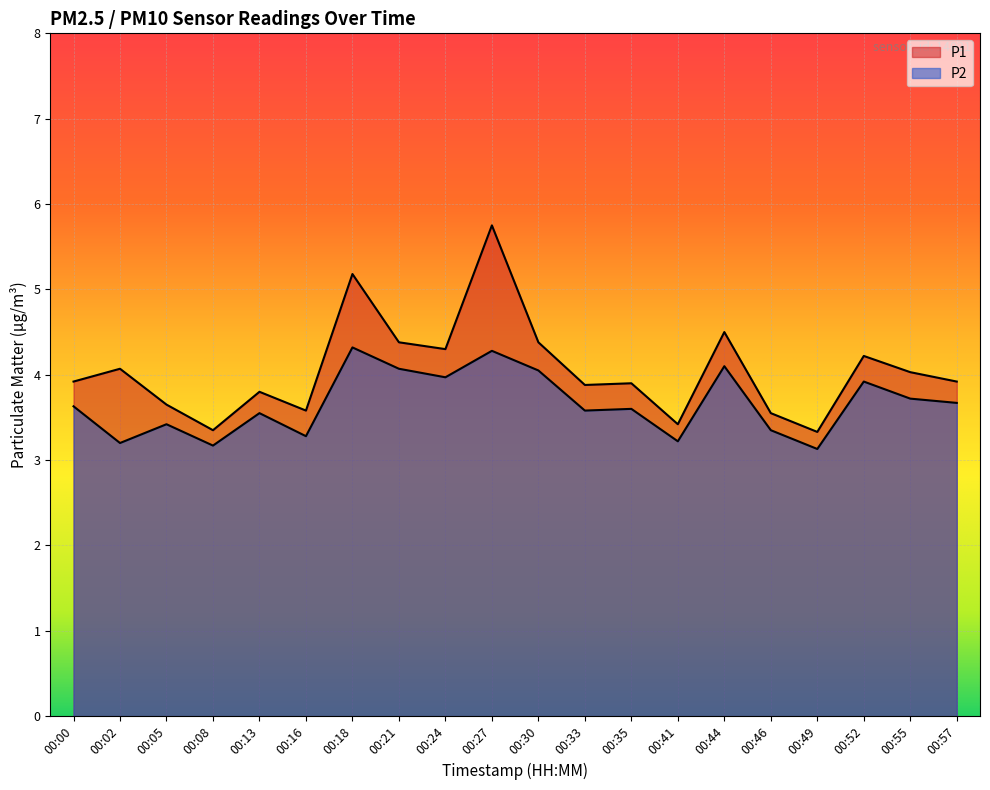

At how many categories does at least one series exceed 3?

20